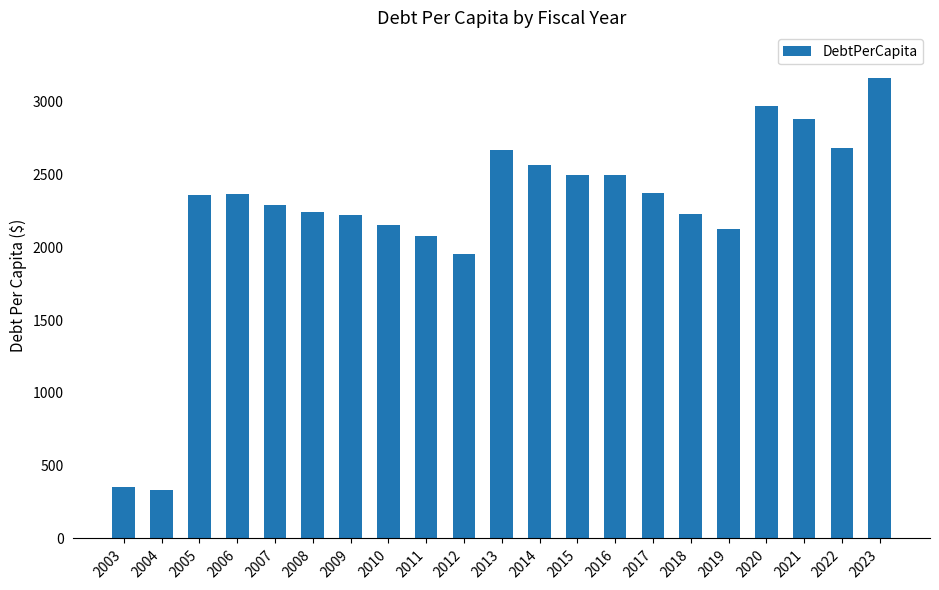

How many data points are less than 2361?

10